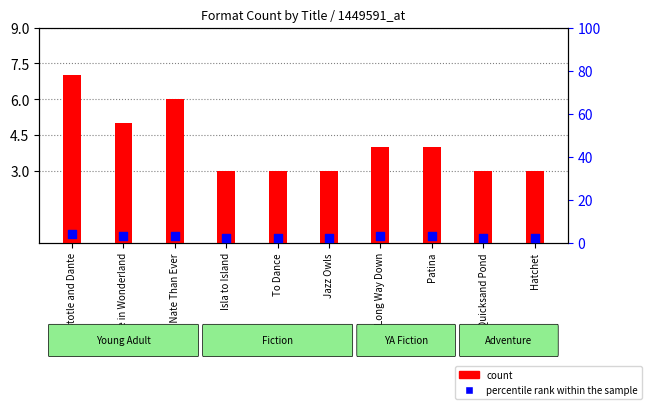

Is the value of percentile rank within the sample at Patina greater than the value of count at Jazz Owls?

No